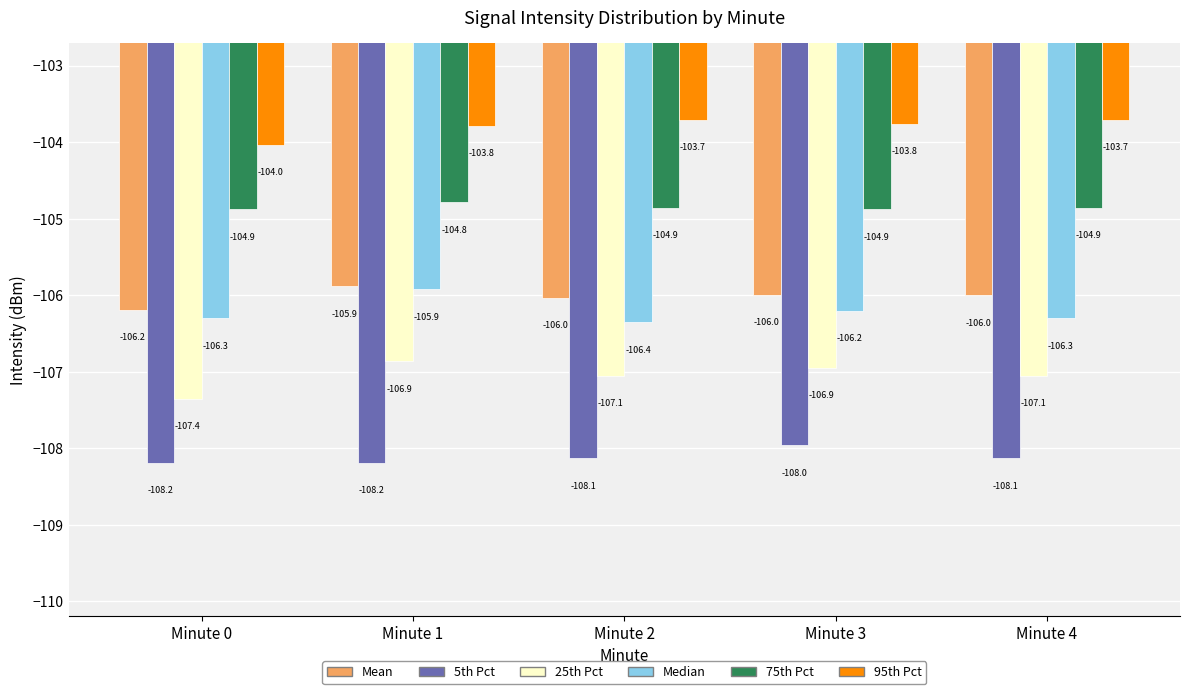

Reading left to right, list all the values displayed in this chart.

Mean: -106.2	-105.9	-106.0	-106.0	-106.0
5th Pct: -108.2	-108.2	-108.1	-108.0	-108.1
25th Pct: -107.4	-106.9	-107.1	-106.9	-107.1
Median: -106.3	-105.9	-106.4	-106.2	-106.3
75th Pct: -104.9	-104.8	-104.9	-104.9	-104.9
95th Pct: -104.0	-103.8	-103.7	-103.8	-103.7